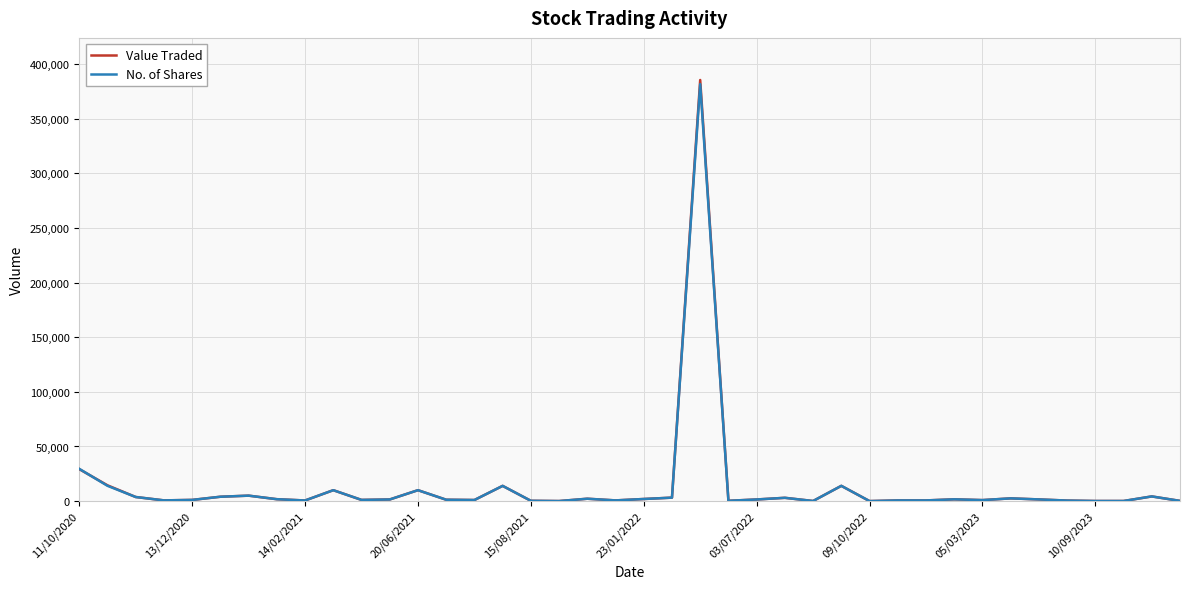

What is the minimum value for Value Traded?

19